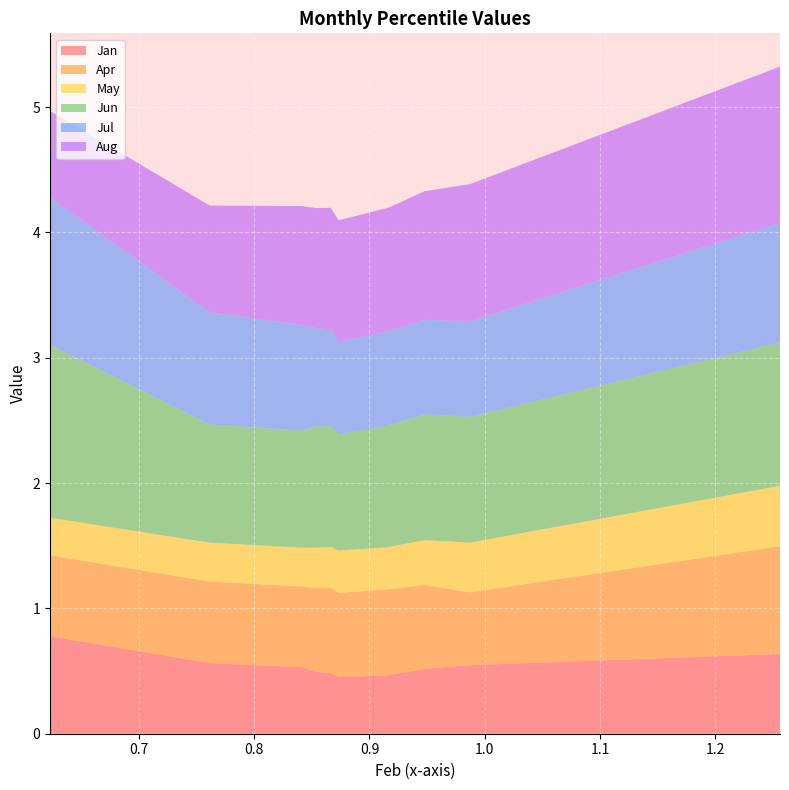

Reading left to right, transcribe all the data shown in this chart.

Jan: pct05=0.8	pct15=0.6	pct25=0.5	pct35=0.5	pct45=0.5	pct55=0.5	pct65=0.5	pct75=0.5	pct85=0.5	pct95=0.6
Apr: pct05=0.6	pct15=0.7	pct25=0.6	pct35=0.7	pct45=0.7	pct55=0.7	pct65=0.7	pct75=0.7	pct85=0.6	pct95=0.9
May: pct05=0.3	pct15=0.3	pct25=0.3	pct35=0.3	pct45=0.3	pct55=0.3	pct65=0.3	pct75=0.4	pct85=0.4	pct95=0.5
Jun: pct05=1.4	pct15=0.9	pct25=0.9	pct35=1.0	pct45=1.0	pct55=0.9	pct65=1.0	pct75=1.0	pct85=1.0	pct95=1.1
Jul: pct05=1.2	pct15=0.9	pct25=0.8	pct35=0.8	pct45=0.8	pct55=0.7	pct65=0.7	pct75=0.8	pct85=0.8	pct95=1.0
Aug: pct05=0.7	pct15=0.9	pct25=0.9	pct35=1.0	pct45=1.0	pct55=1.0	pct65=1.0	pct75=1.0	pct85=1.1	pct95=1.2